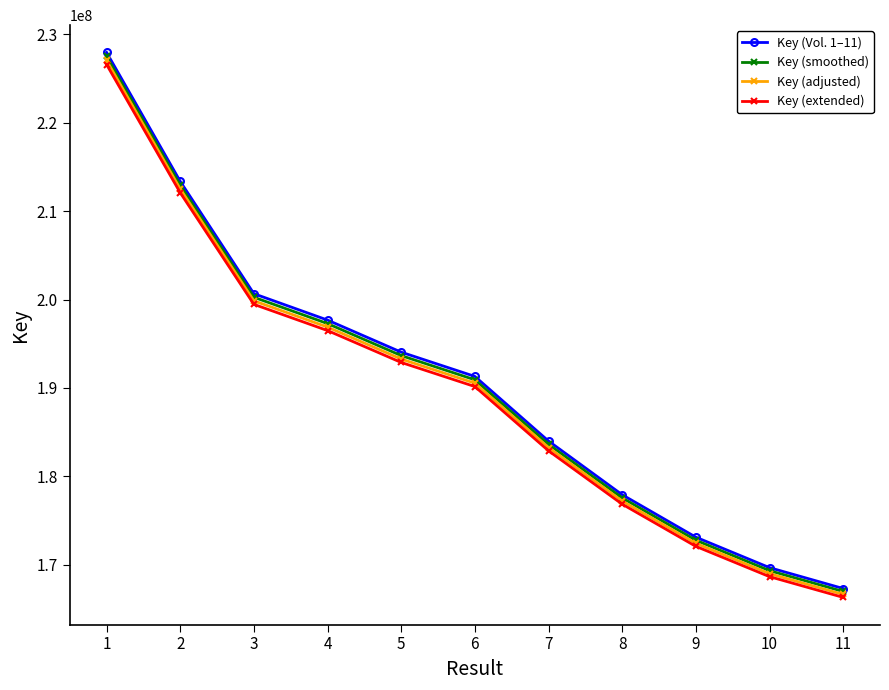

Which category has the lowest value in the Key (adjusted) series?

11